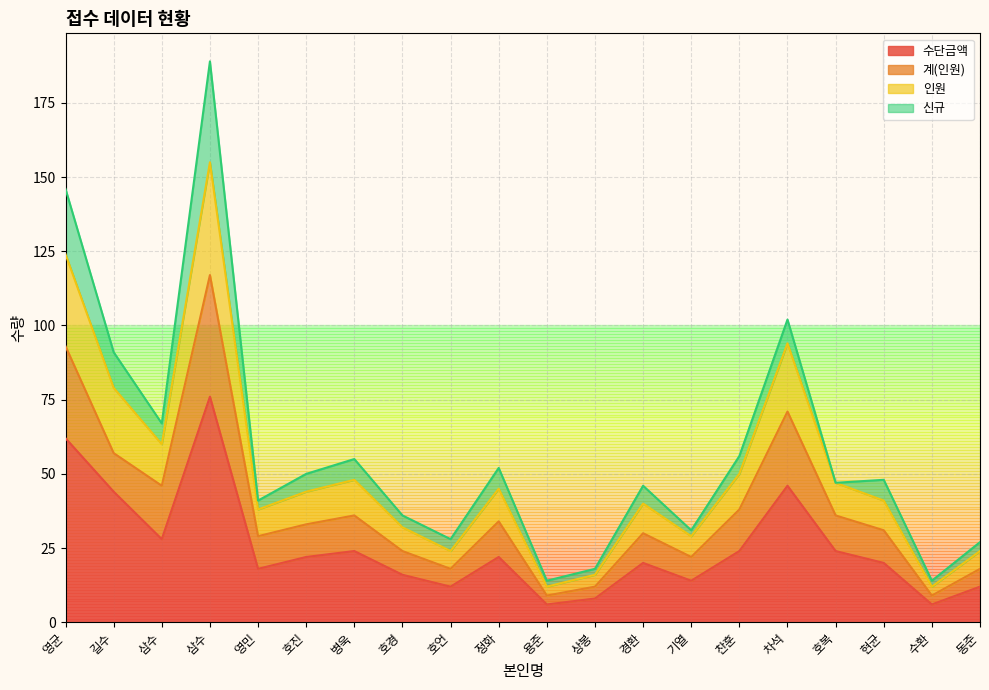

What is the minimum value for 계(인원)?

9